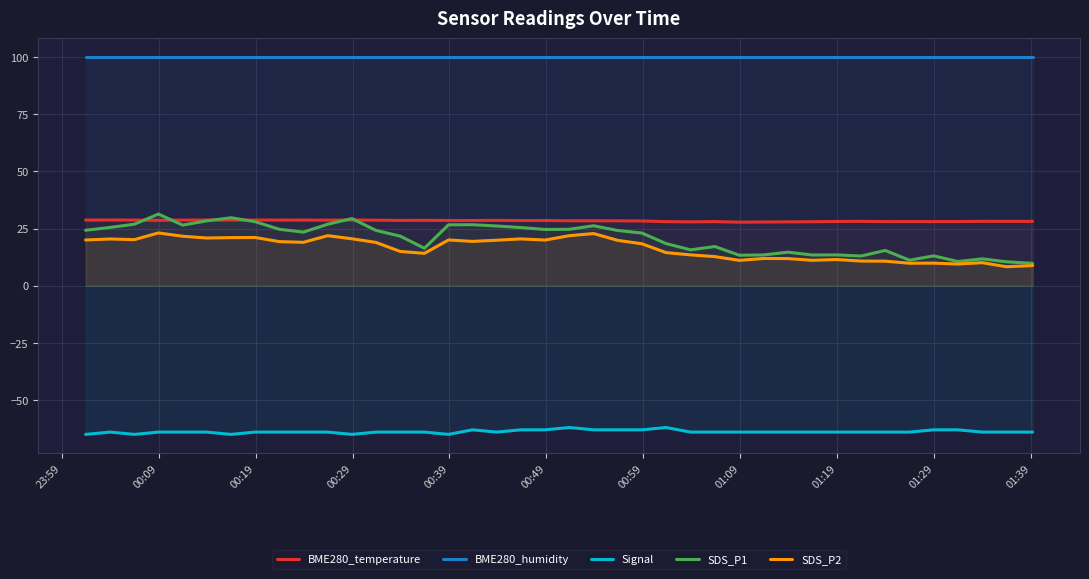

Which series has the widest spread of values?

SDS_P1